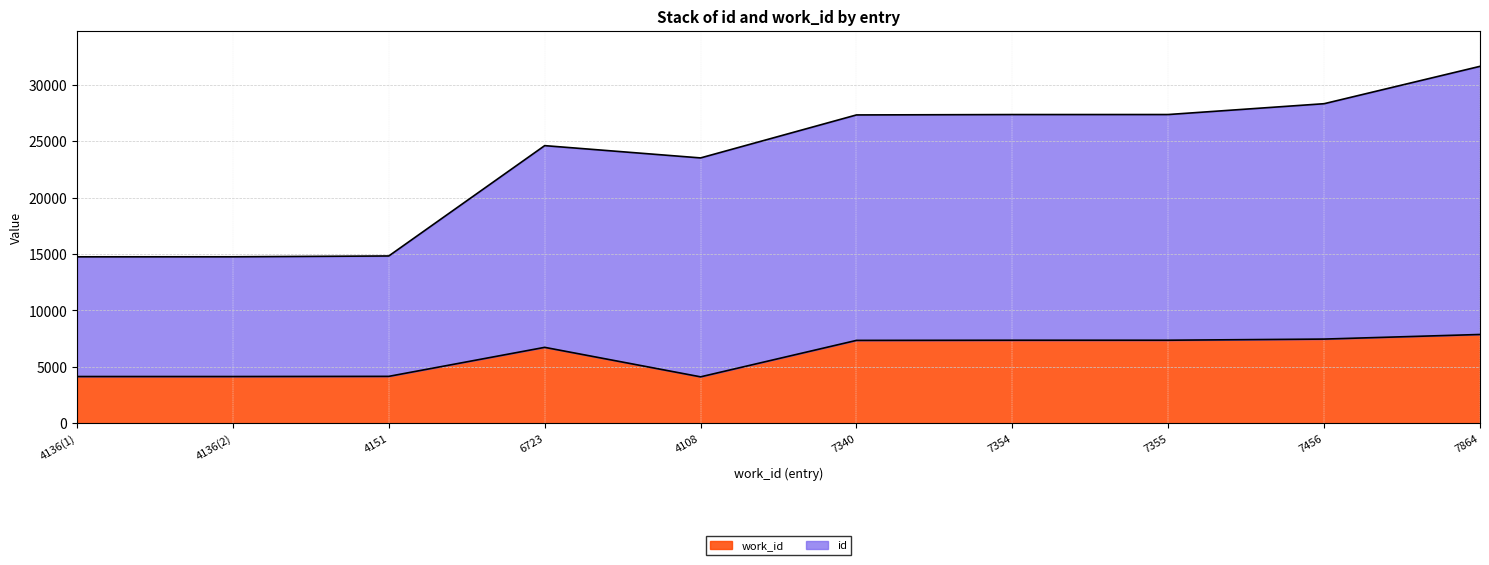

How many lines are shown in the chart?

2